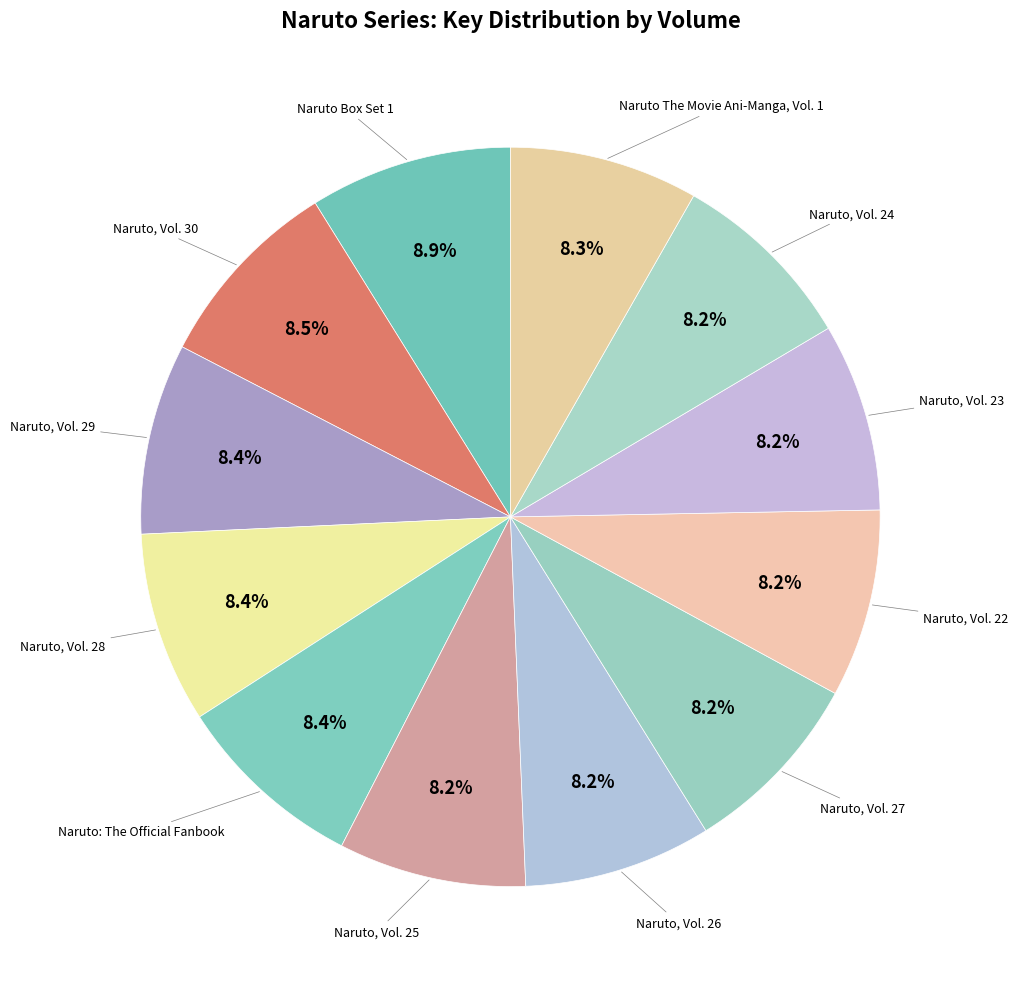

How many segments does this pie chart have?

12